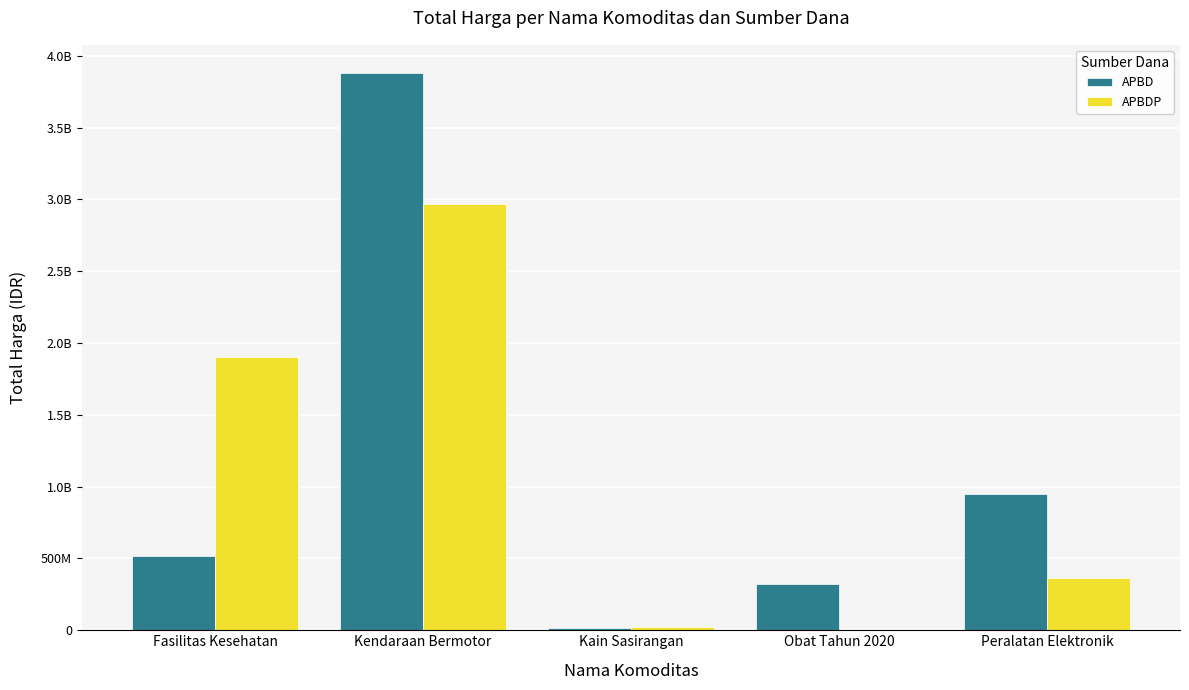

What are all the series names shown in the legend?

APBD, APBDP